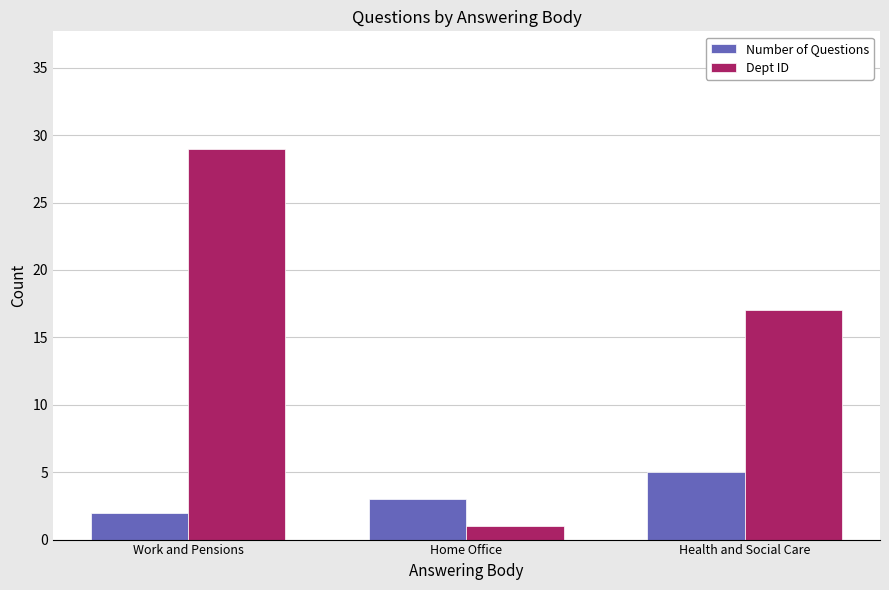

Which series has the largest total across all categories?

Dept ID